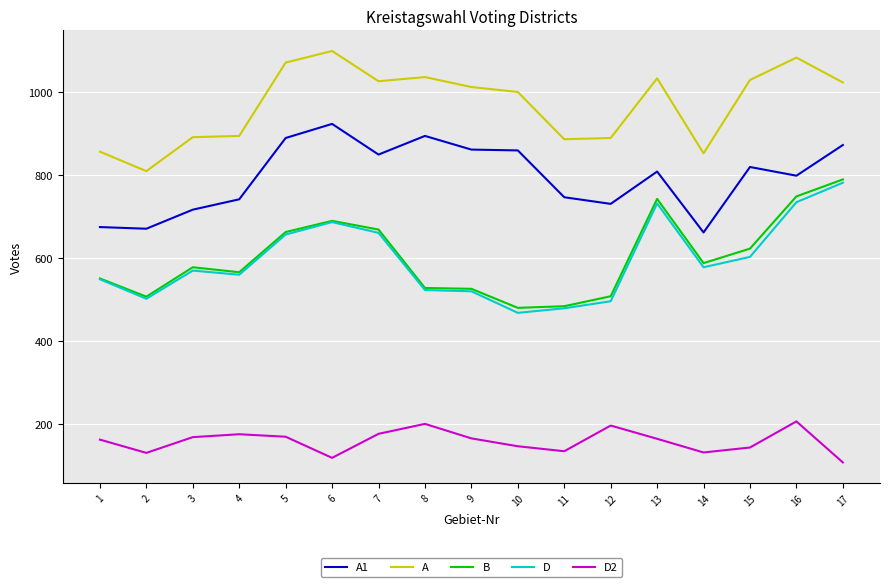

True or false: A1 and A intersect in this chart.

False